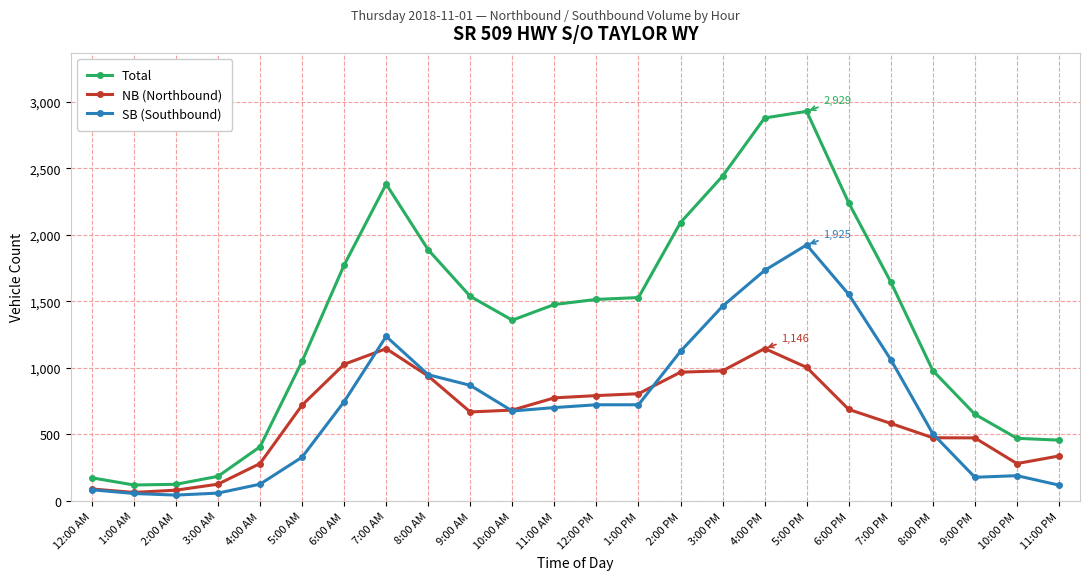

True or false: SB (Southbound) and NB (Northbound) intersect in this chart.

True